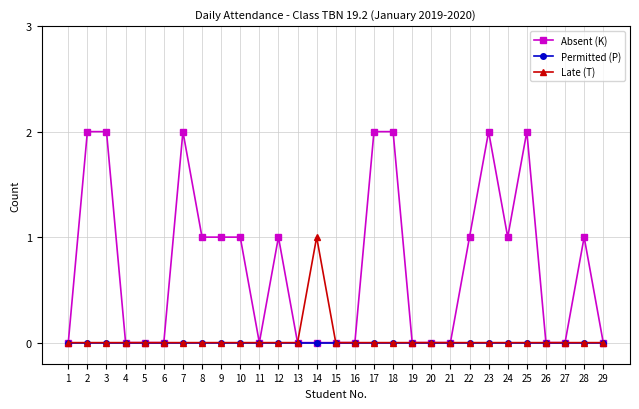

How many distinct data groups are displayed?

3